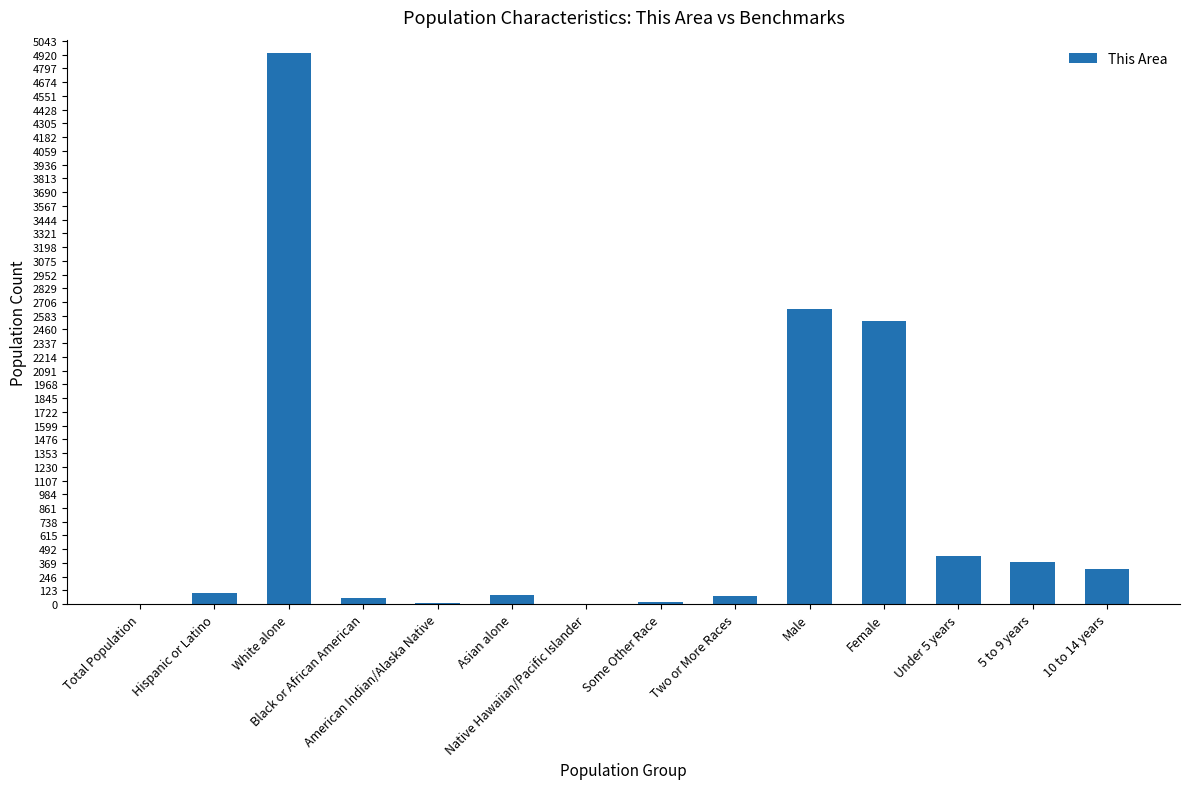

What is the maximum value shown in the chart?

4932